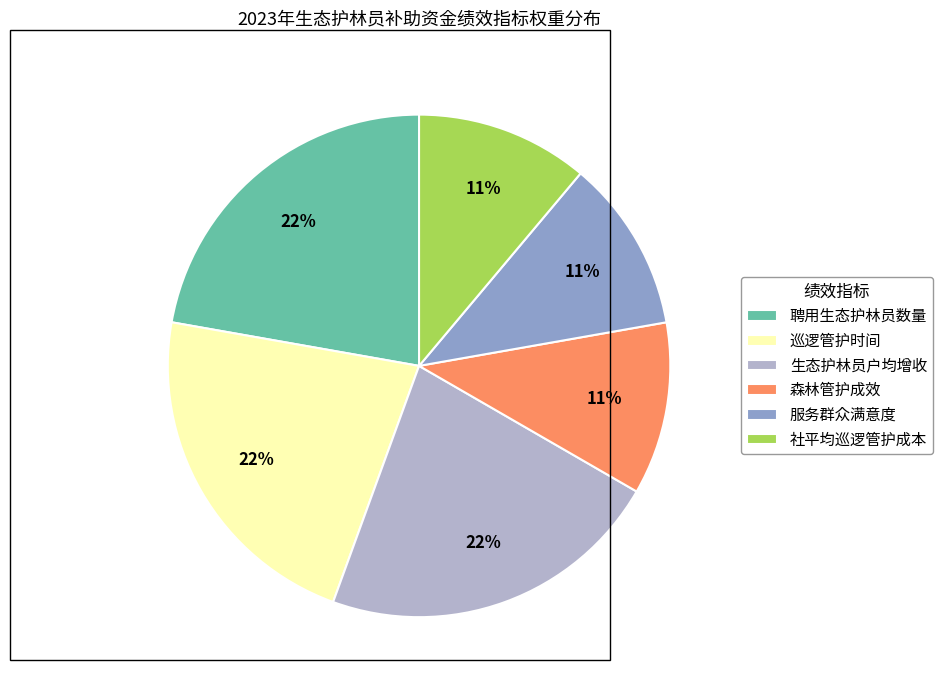

To the nearest percent, what percentage of the pie is 聘用生态护林员数量?

22%